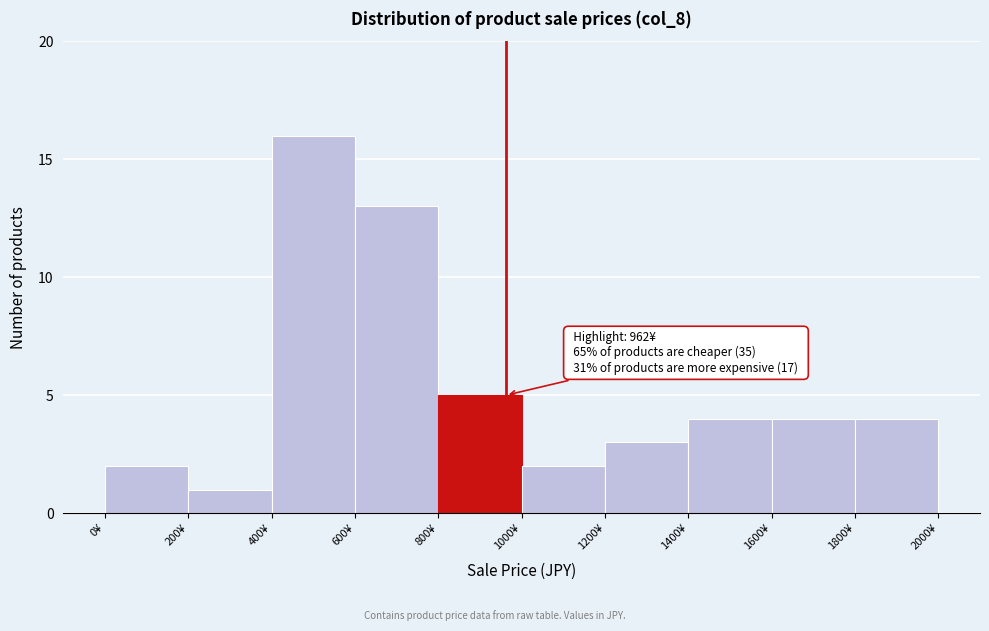

Over which range of the x-axis is the bar tallest?

400 to 600